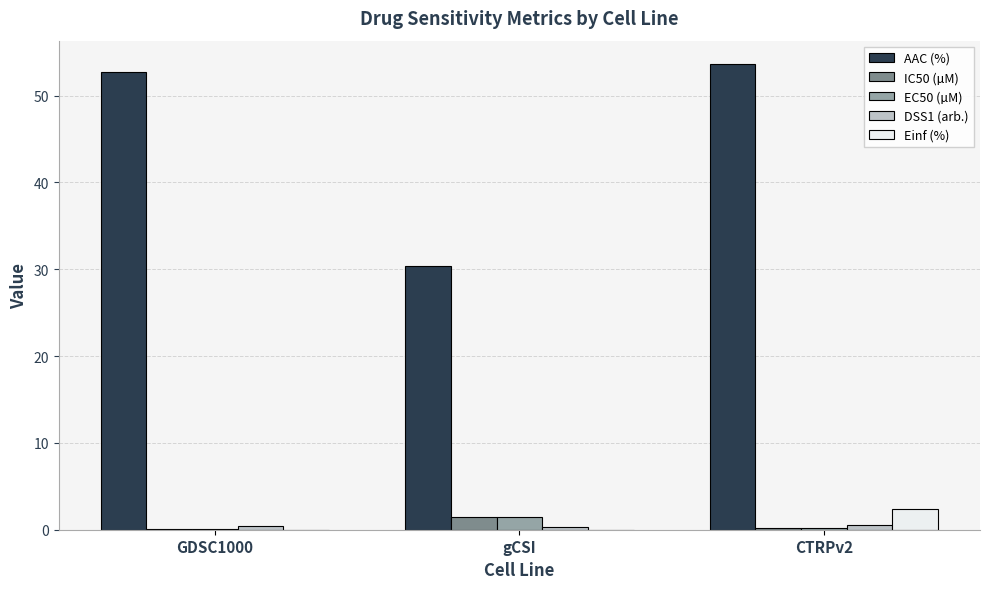

What is the maximum value for AAC (%)?

53.6